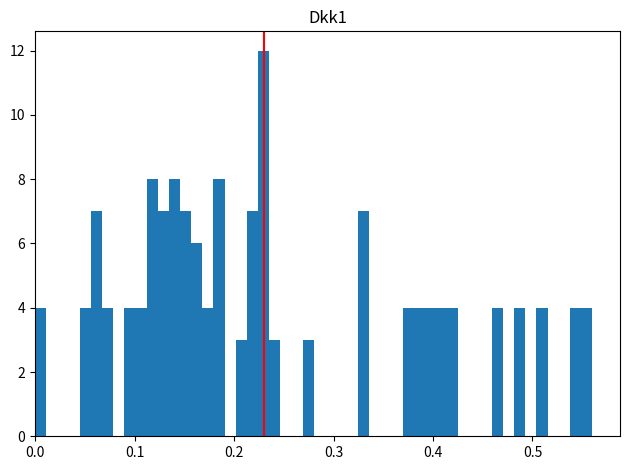

Around what value on the x-axis is the tallest bar? Give the approximate position of its centre, as read against the axis.

0.23